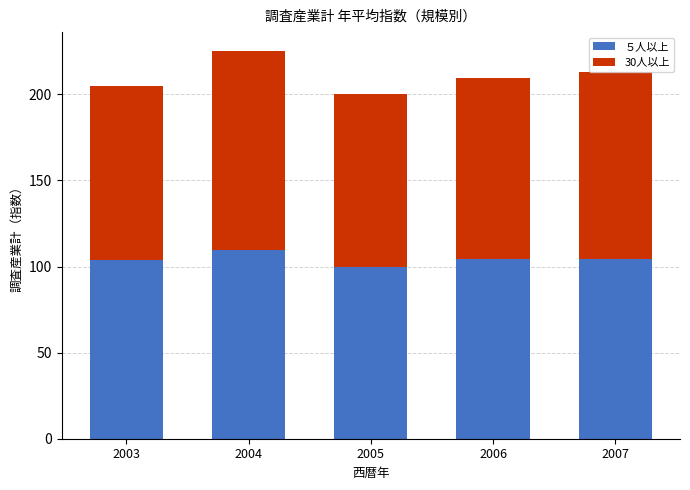

Is it true that ５人以上 equals 100.0 at 2005?

True